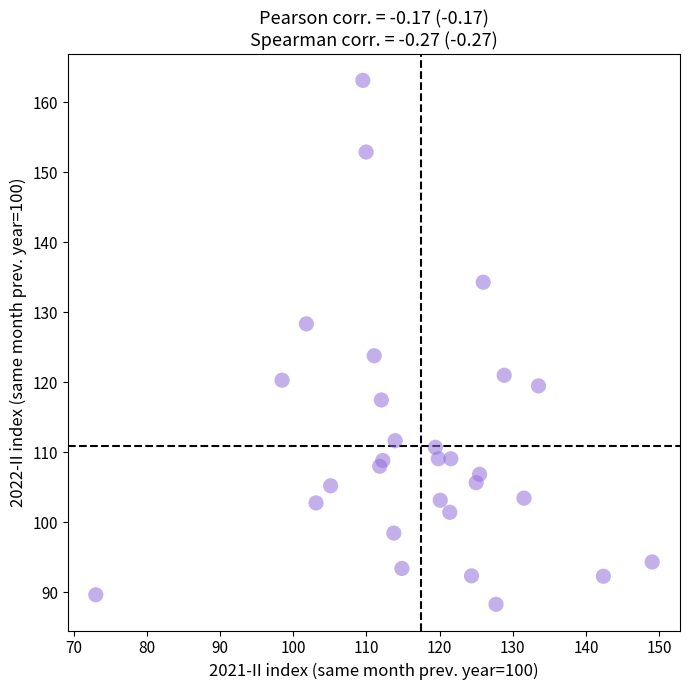

What is the range of X values (max minus min)?

76.0